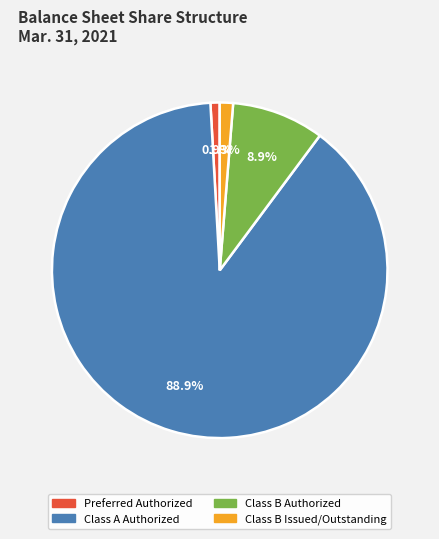

Is there any slice that represents more than half of the pie?

Yes